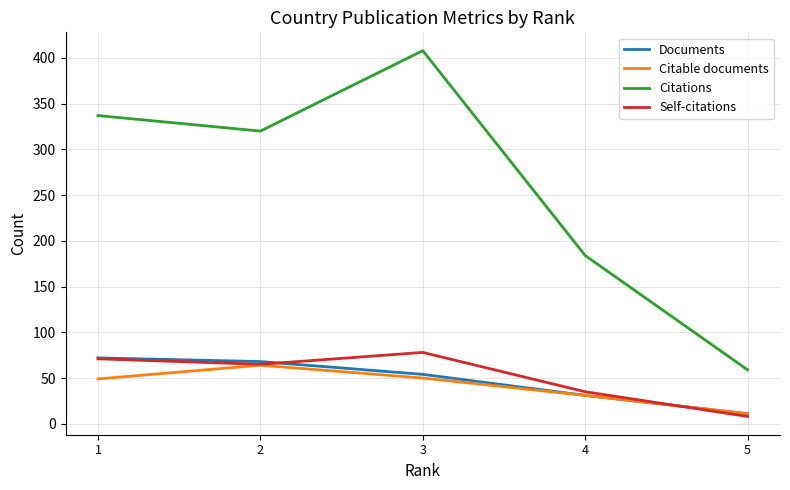

What is the difference between the highest and lowest values at 3?

358